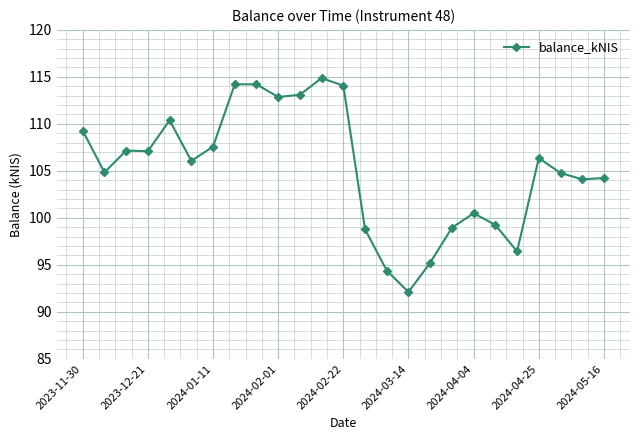

Count the number of categories in the chart.

25